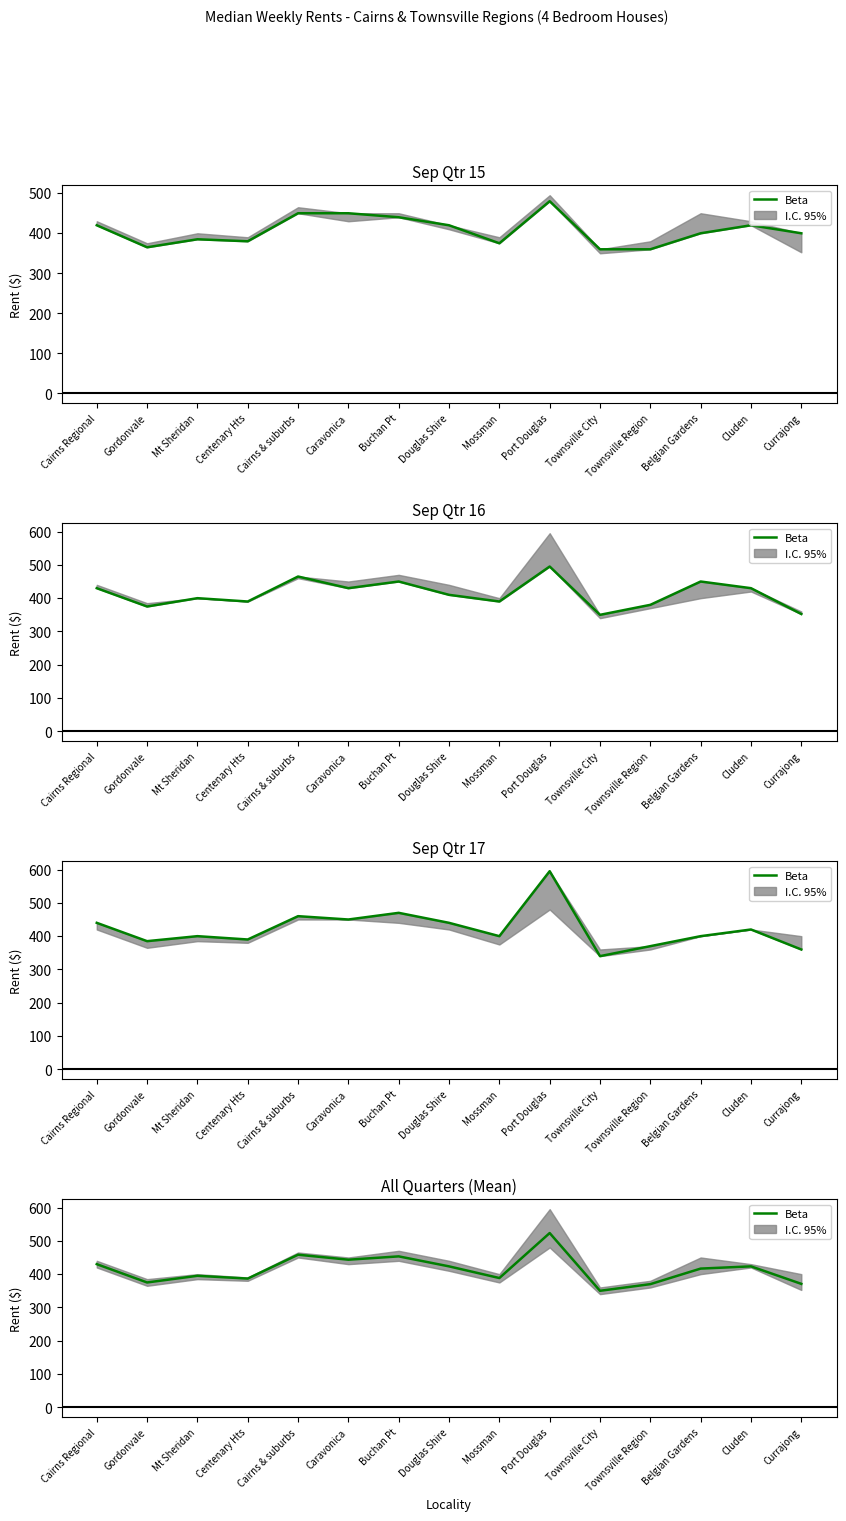

Is it true that the value at Cairns & suburbs is 458.3?

True